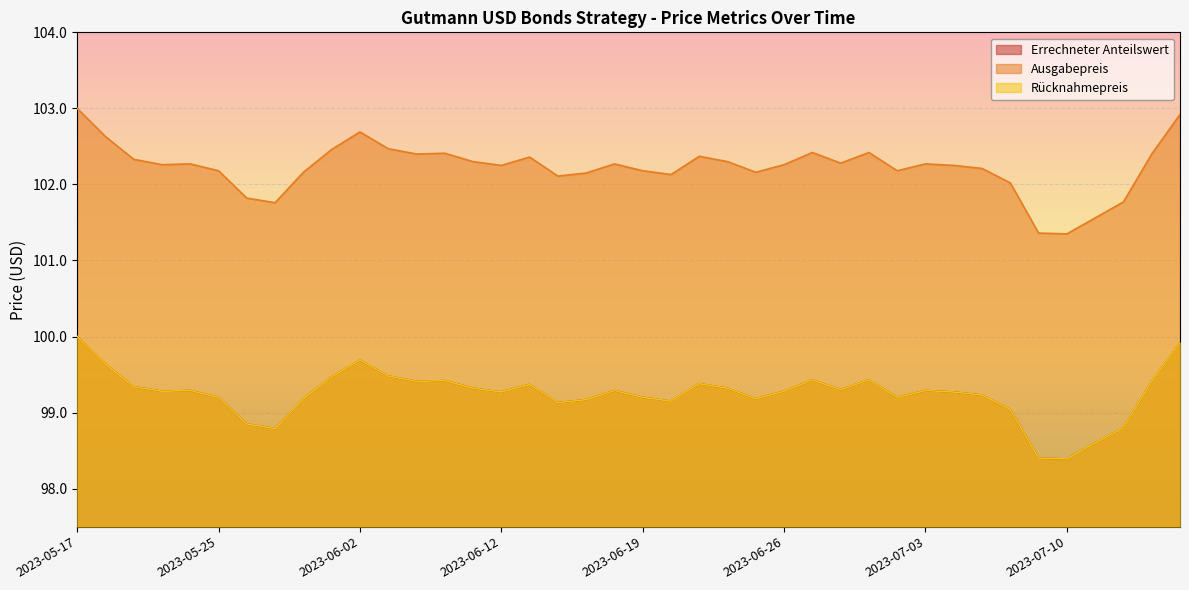

What are all the series names shown in the legend?

Errechneter Anteilswert, Ausgabepreis, Rücknahmepreis